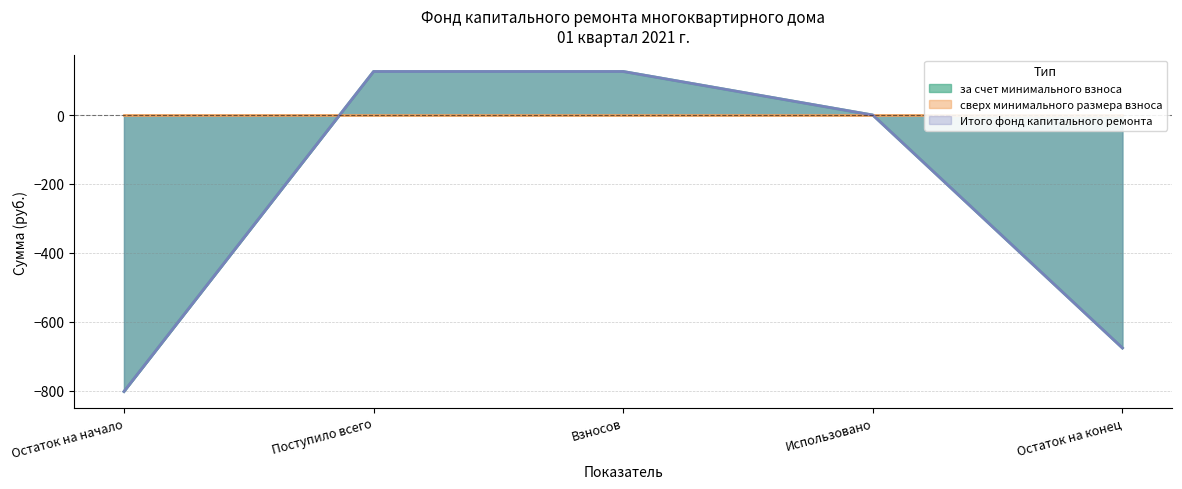

What is the average value of the за счет минимального взноса series?

-245.2